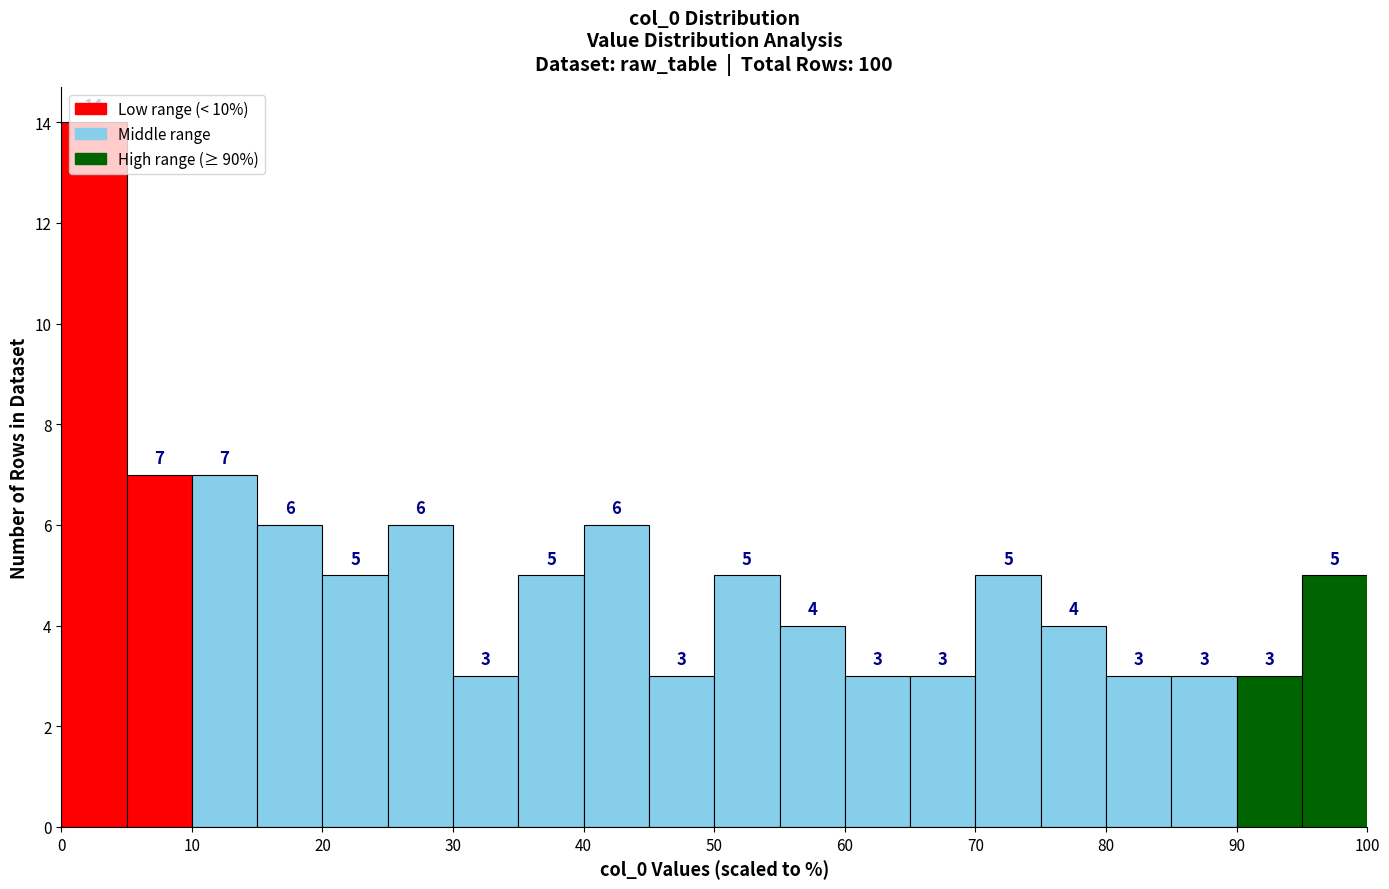

Which range on the x-axis has the tallest bar?

0 to 5